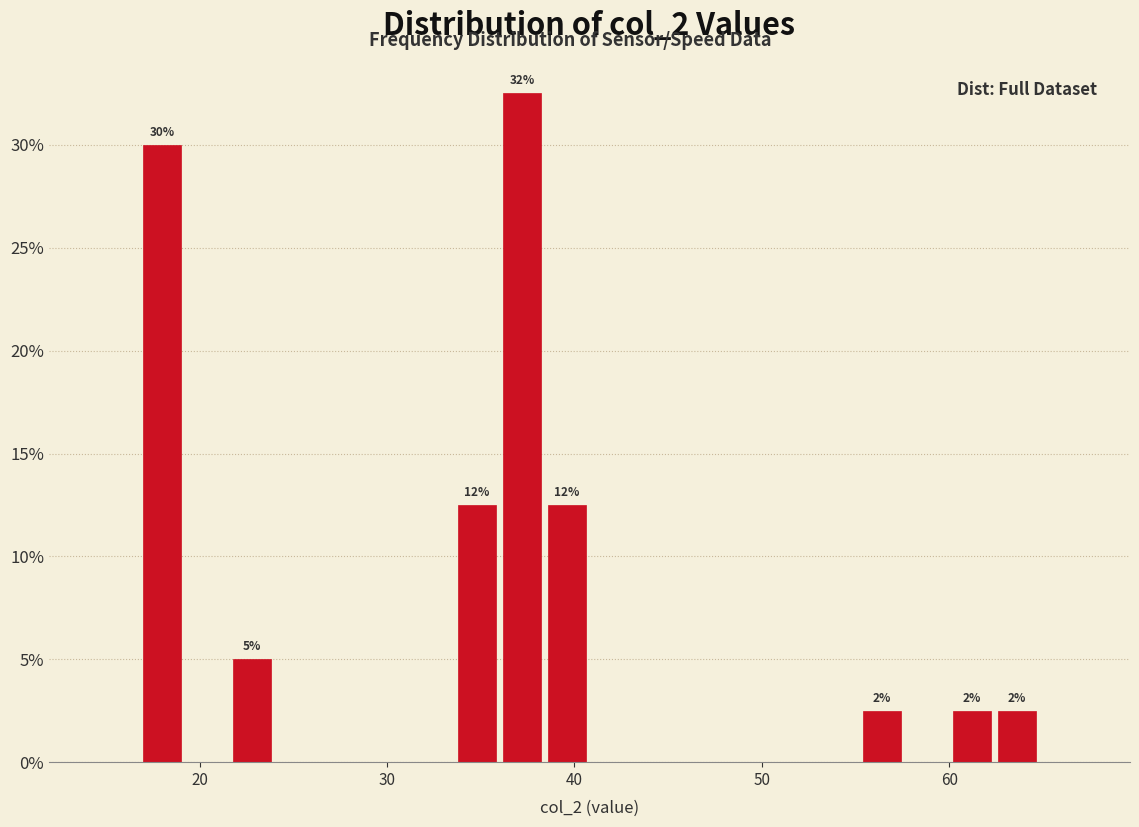

Read against the x-axis, roughly where is the centre of the tallest bar?

37